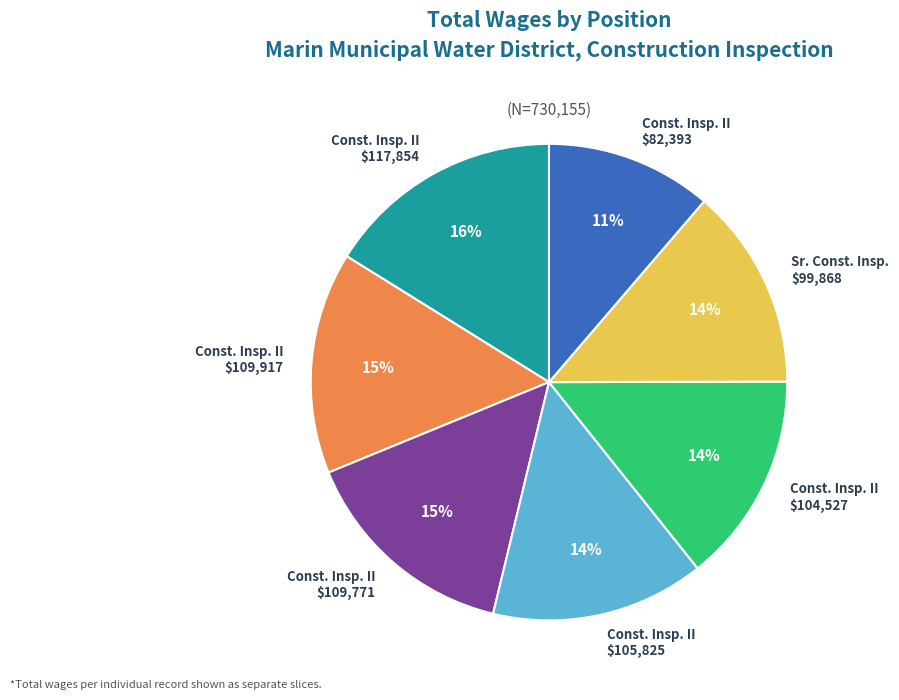

What is the smallest slice in the pie chart?

Const. Insp. II $82,393